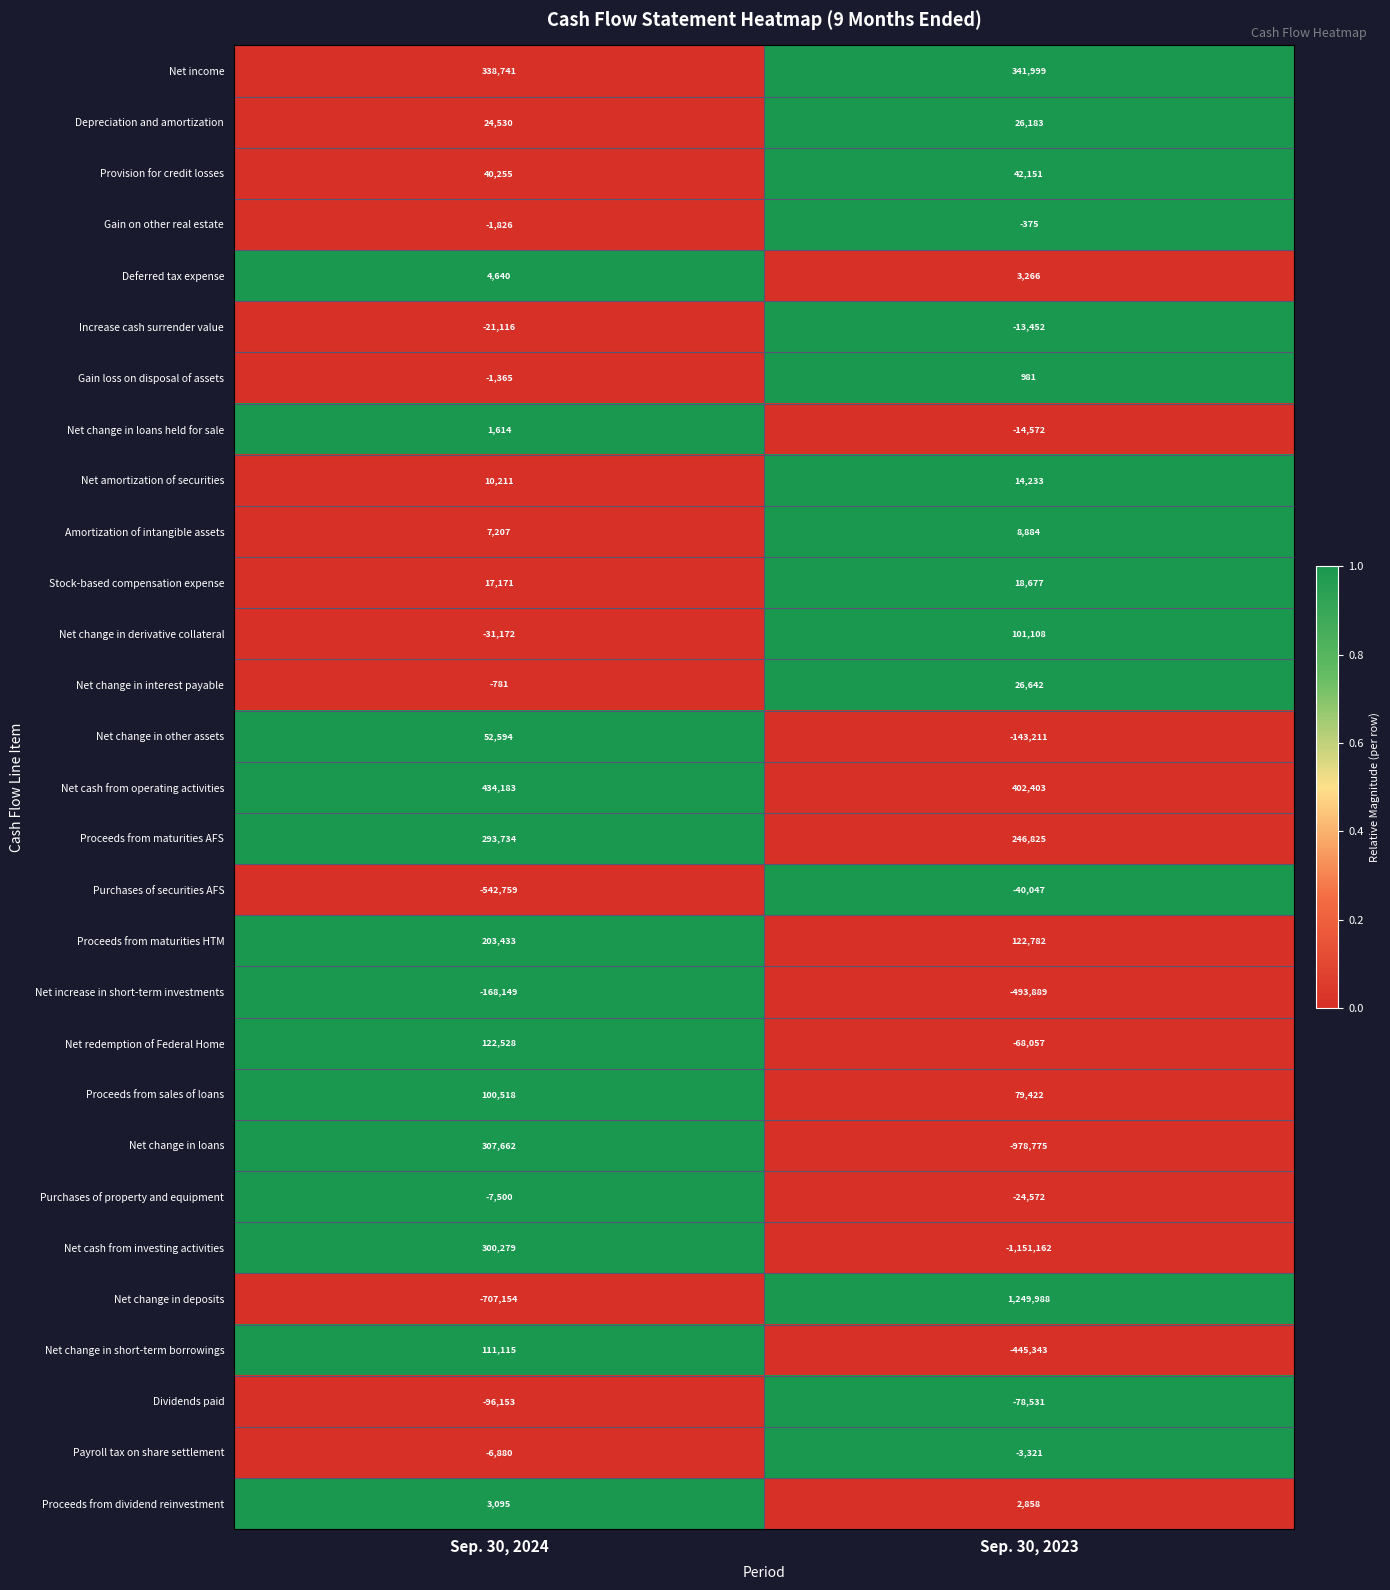

Count the number of data series in this chart.

29